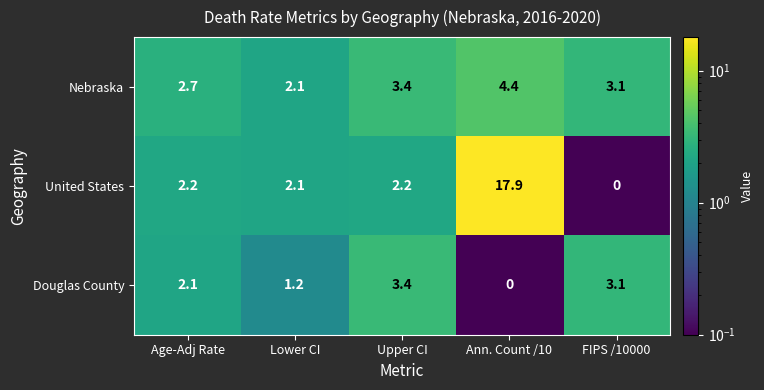

Is it true that Nebraska equals 3.4 at Upper CI?

True